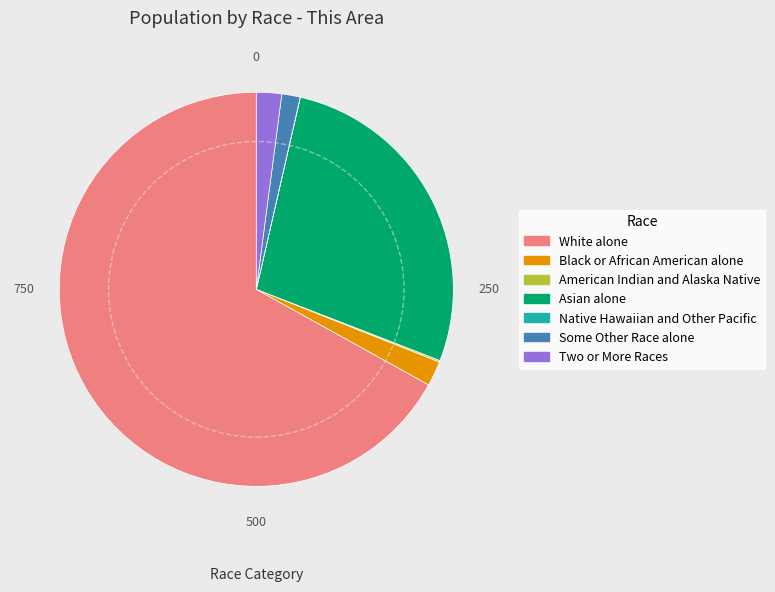

Is there any slice that represents more than half of the pie?

Yes